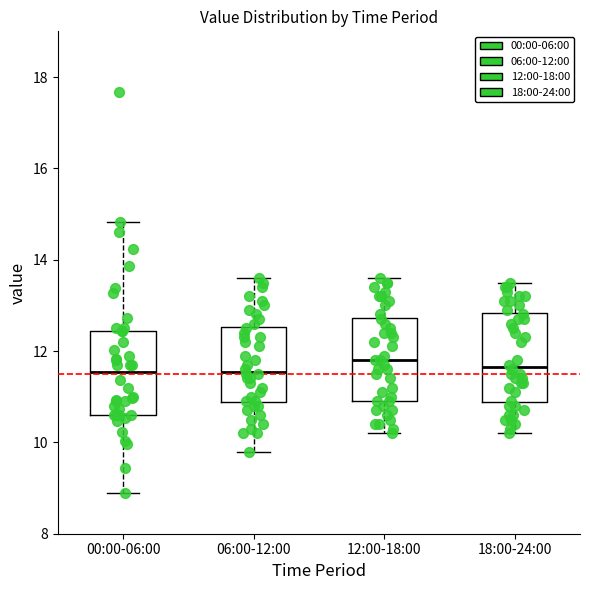

Reading left to right, read every box against the y-axis: the position of its median line, the range the box covers, and the ends of its whiskers. The values are not printed on the chart, so give them approximately, as read against the axis.

00:00-06:00: median 11.6, box 10.6 to 12.4, whiskers 9.0 to 14.8
06:00-12:00: median 11.6, box 10.8 to 12.6, whiskers 9.8 to 13.6
12:00-18:00: median 11.8, box 11.0 to 12.8, whiskers 10.2 to 13.6
18:00-24:00: median 11.6, box 10.8 to 12.8, whiskers 10.2 to 13.6